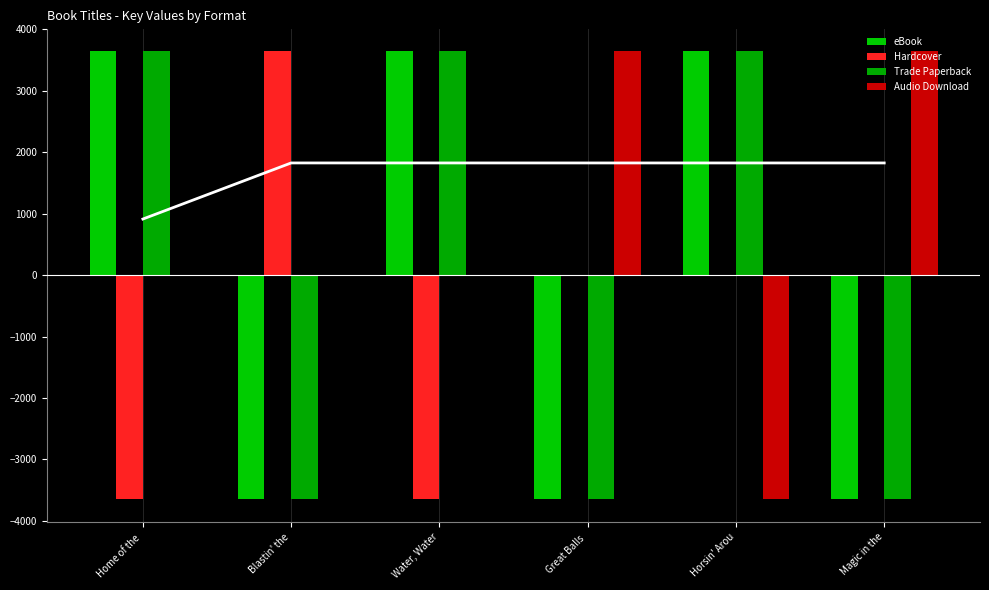

Is the value of eBook at Water, Water greater than the value of Trade Paperback at Great Balls ?

Yes